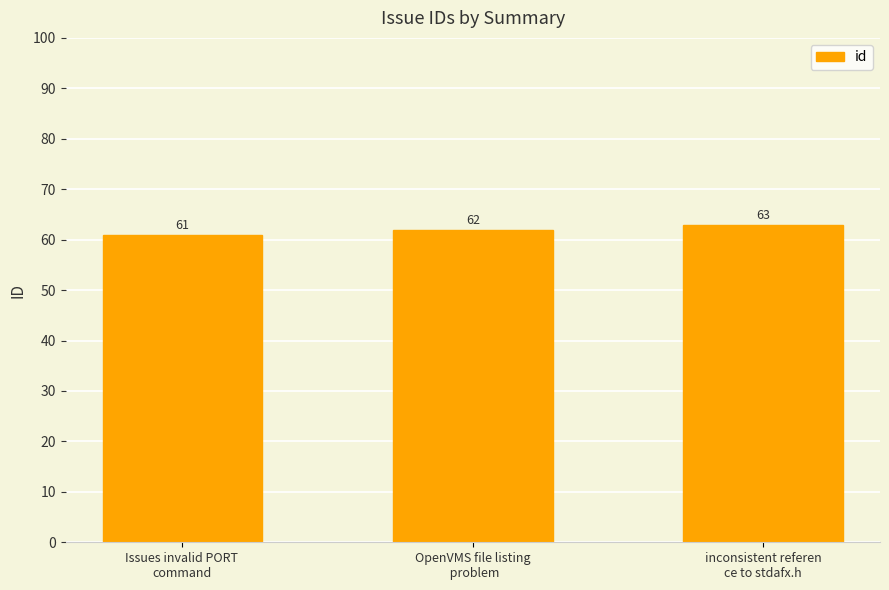

The chart shows a value of 37 at OpenVMS file listing
 problem. True or false?

False